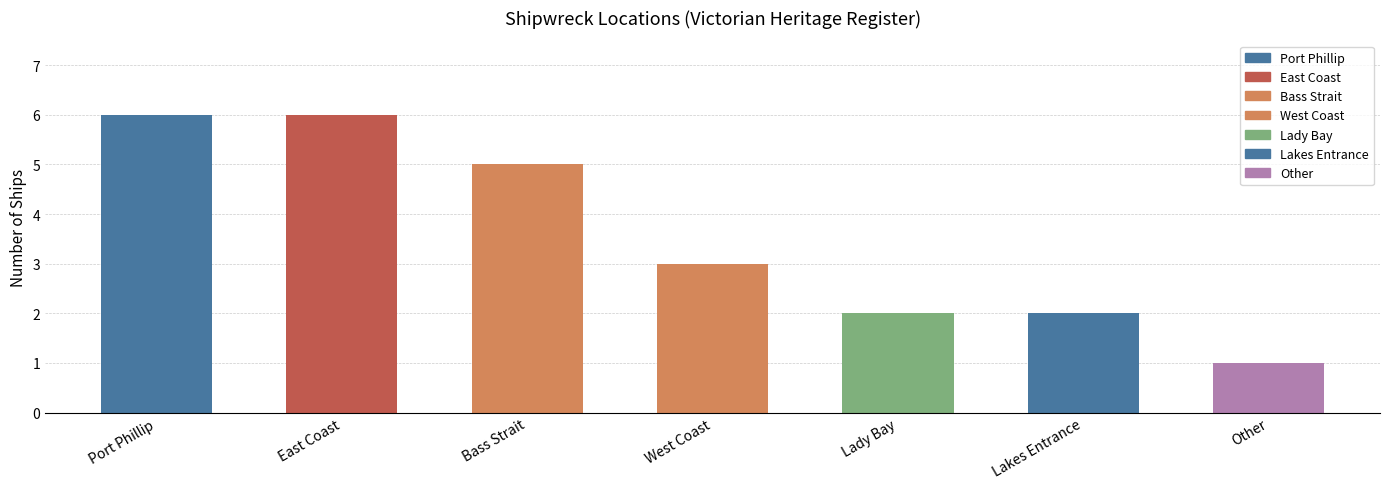

Is it true that the value at Lakes Entrance is 2?

True